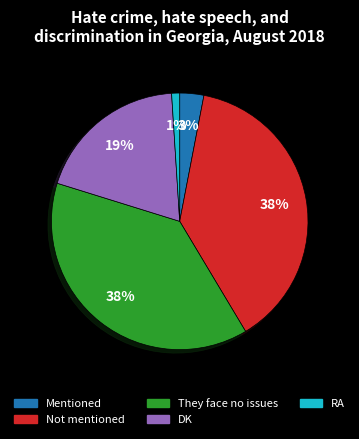

Is there any slice that represents more than half of the pie?

No